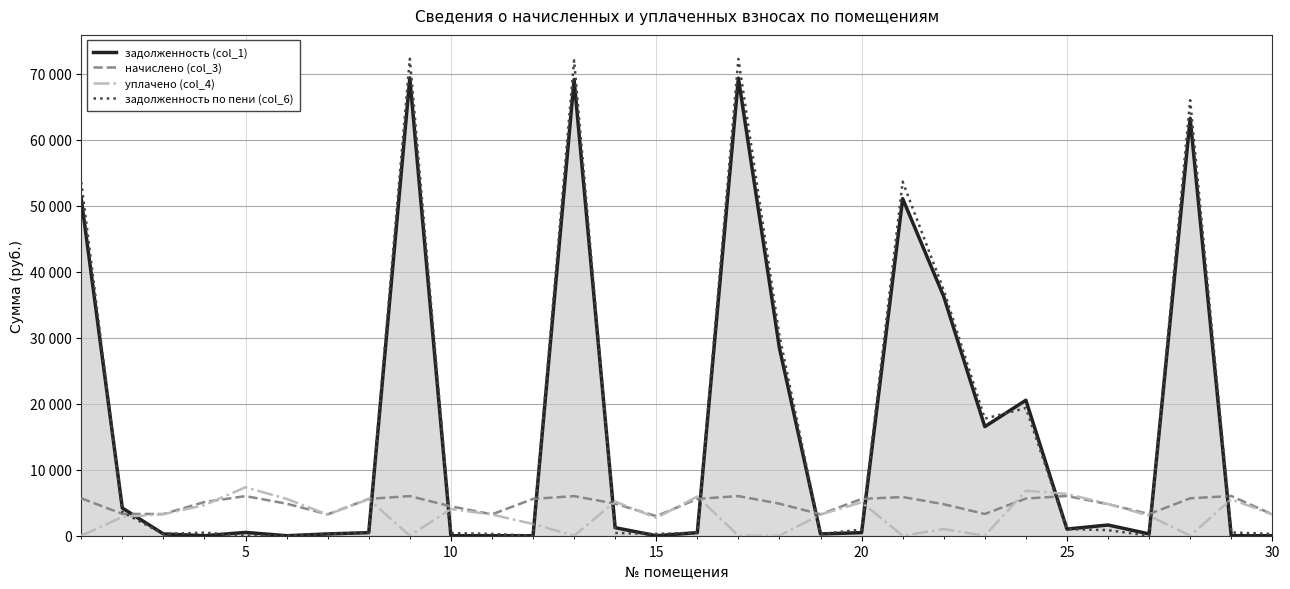

Does the chart display data point markers on the line(s)?

No